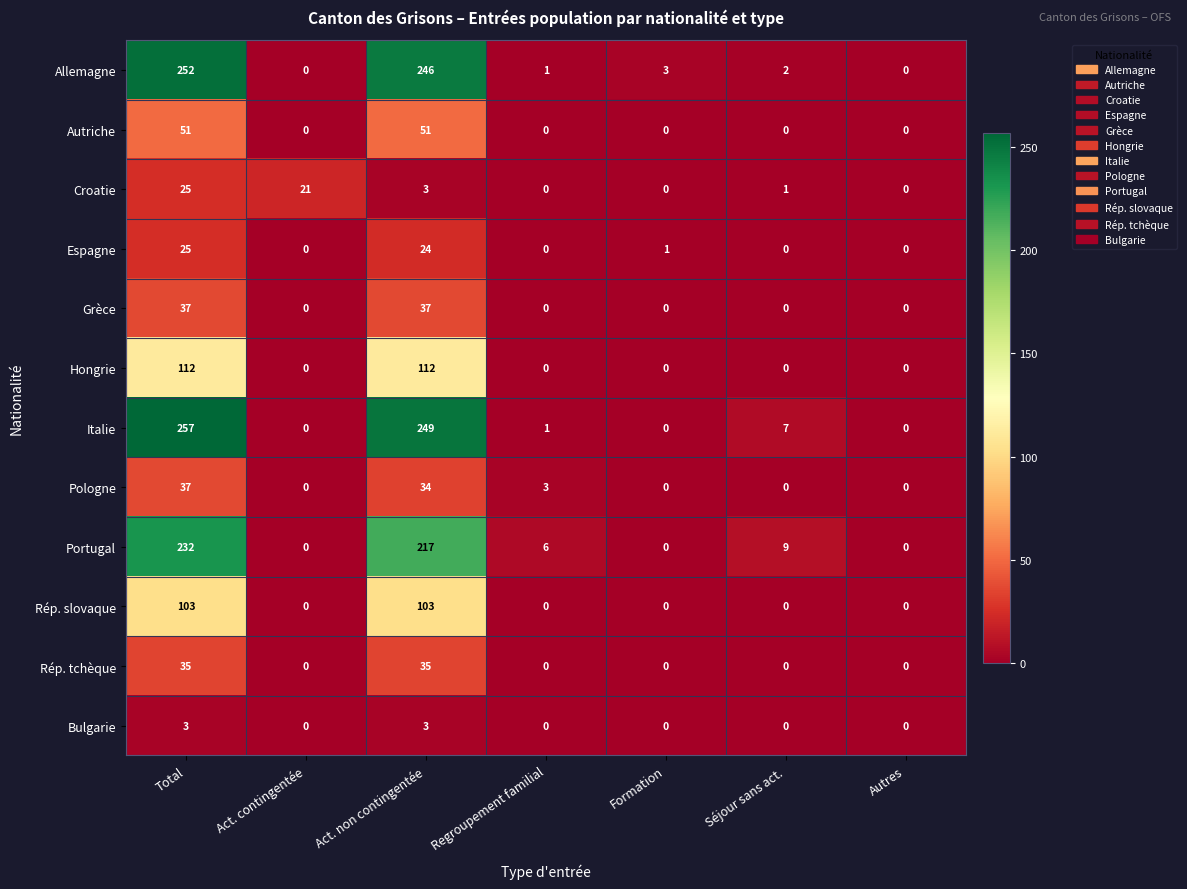

What is the highest value of the Hongrie series?

112